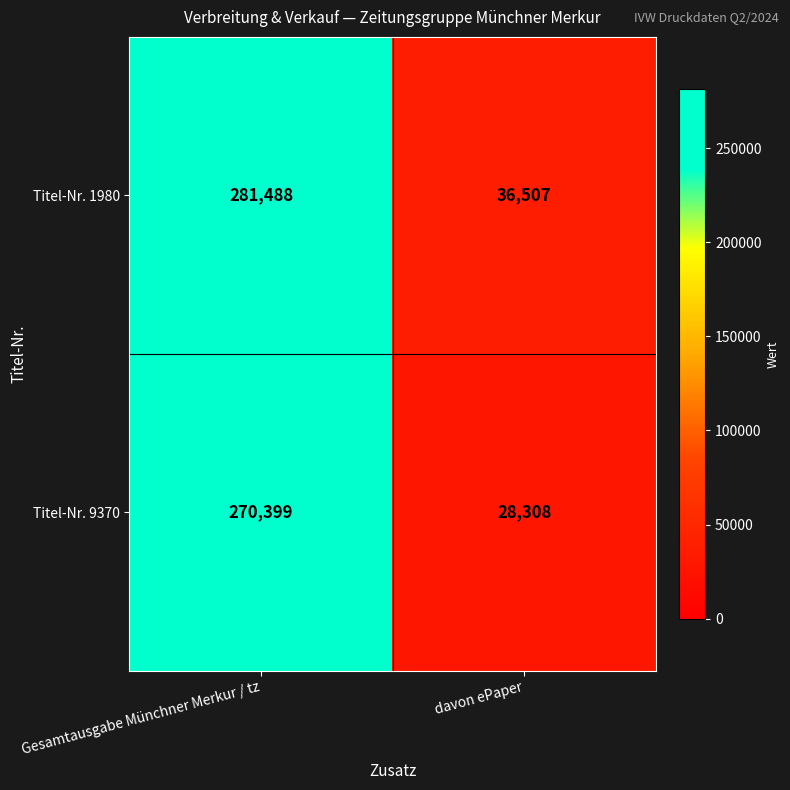

Which series has the widest spread of values?

Titel-Nr. 1980